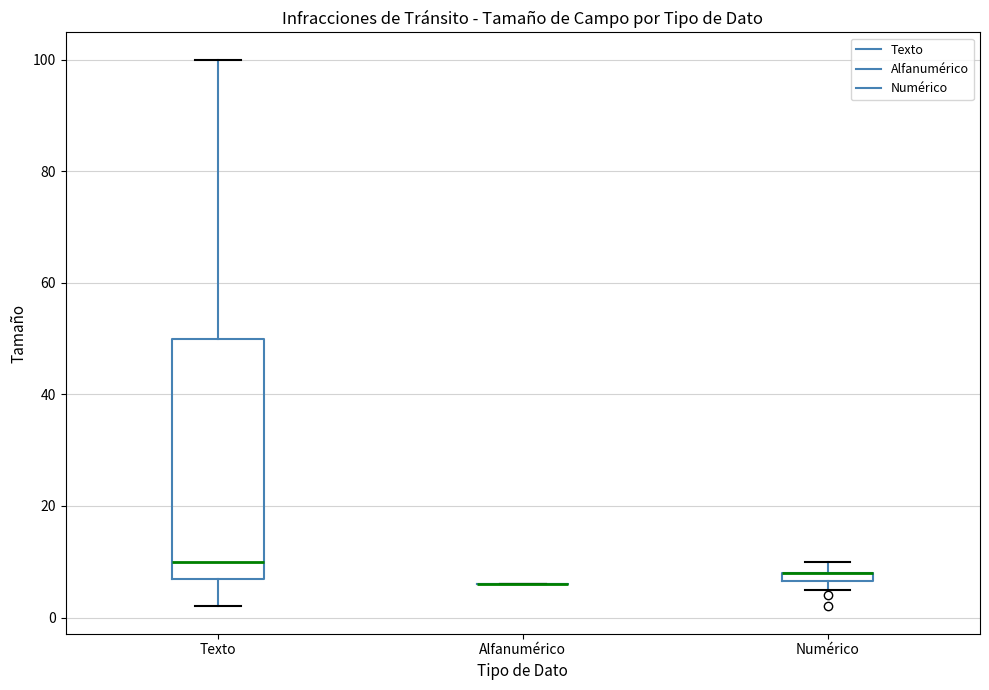

Which box is the tallest, from its lower edge to its upper edge?

Texto